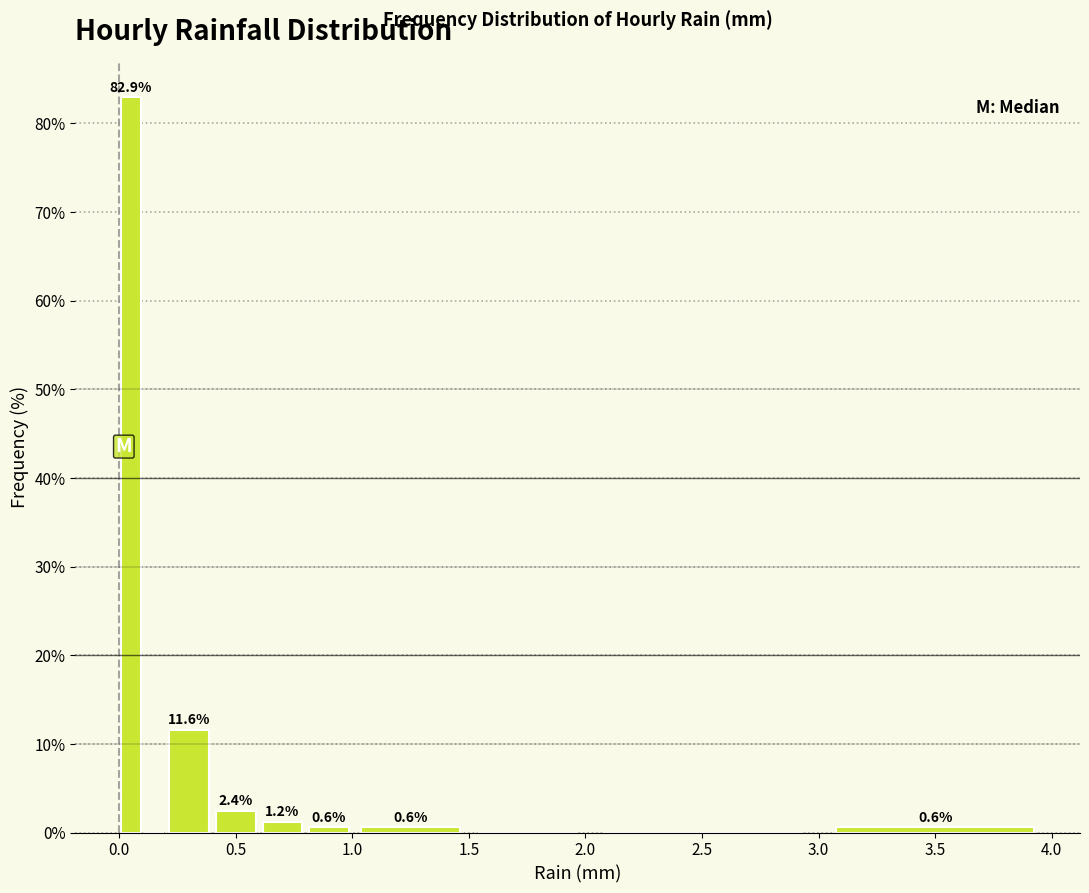

Read against the x-axis, roughly where is the centre of the tallest bar?

0.05